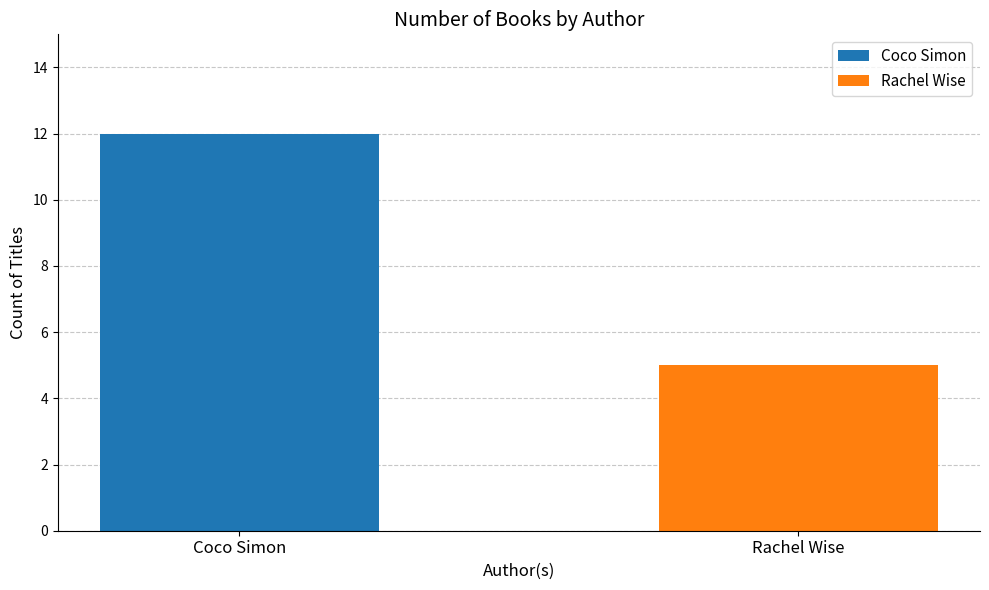

What is the sum of the values at Coco Simon and Rachel Wise?

17